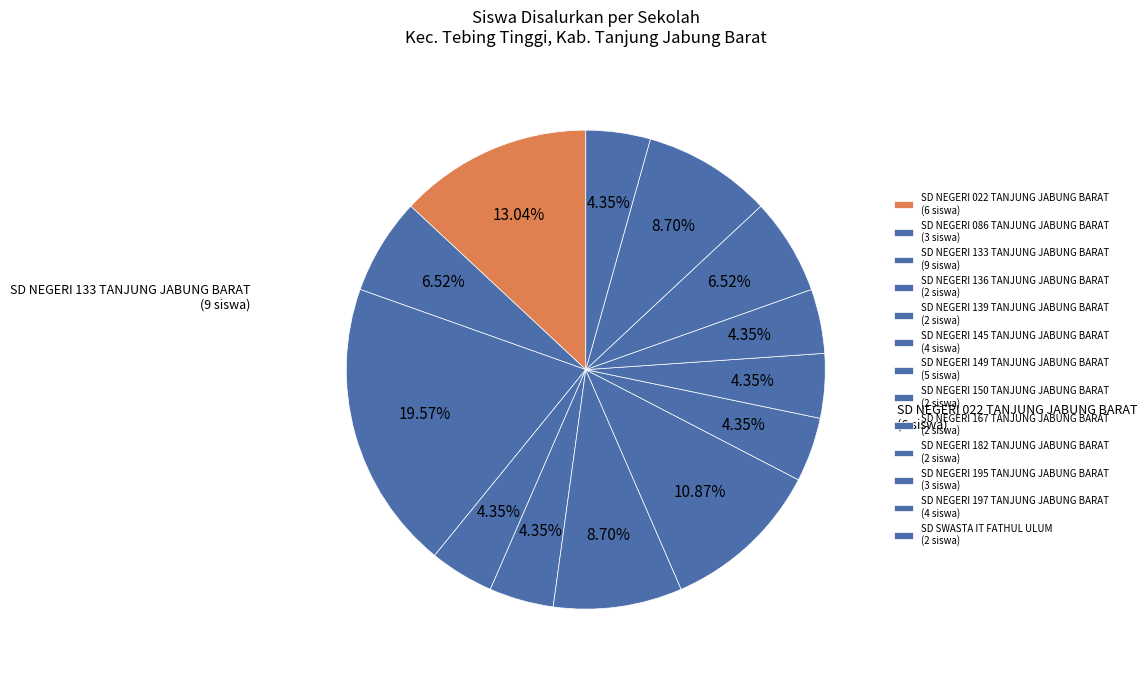

Count the number of slices in the pie.

13